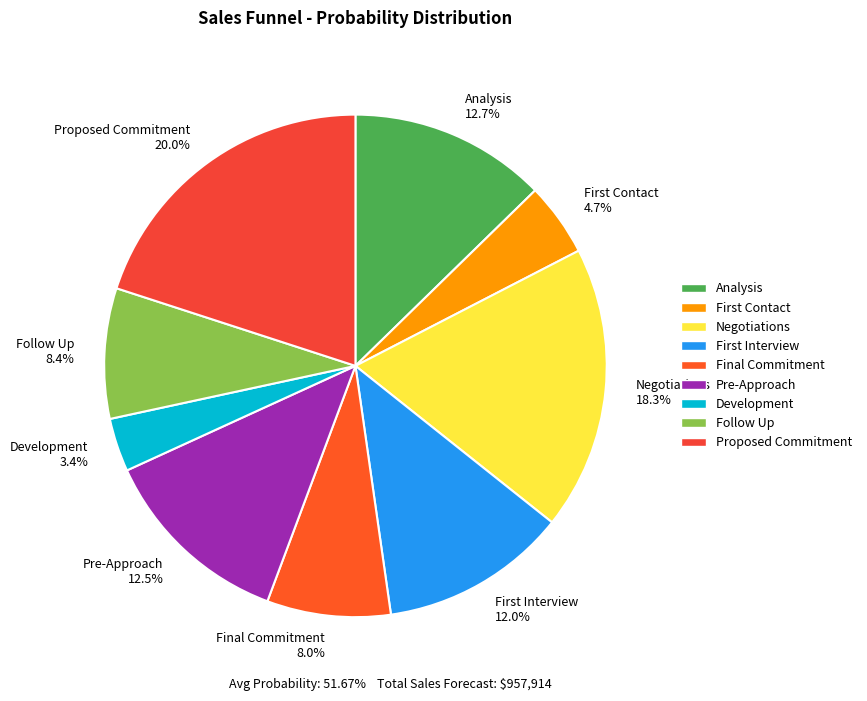

Does any single category account for the majority?

No